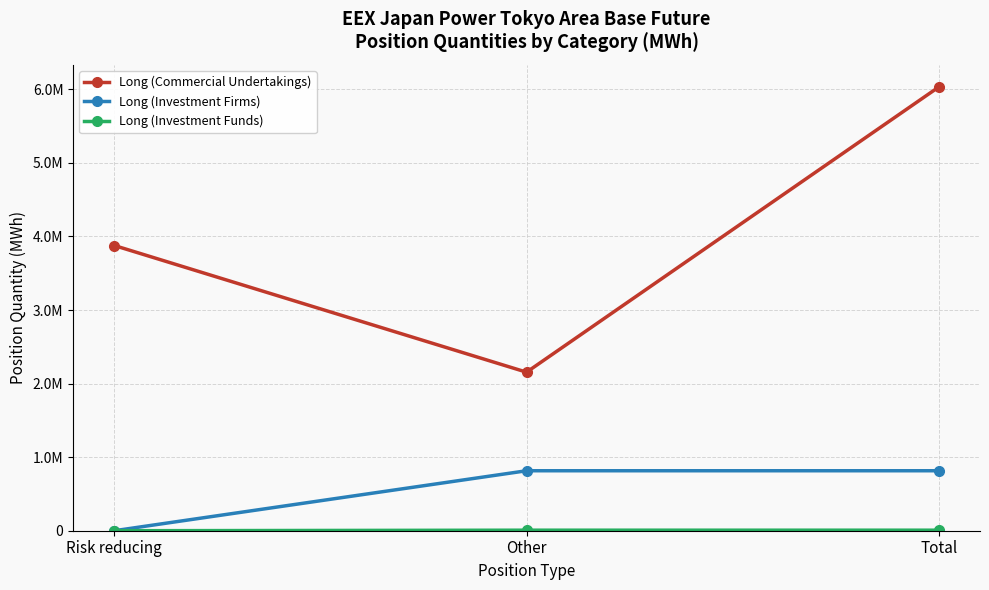

Does the chart display data point markers on the line(s)?

Yes